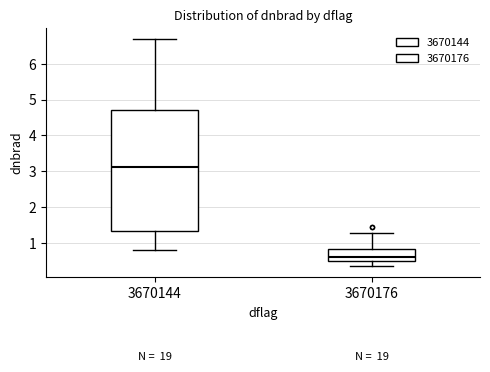

Reading left to right, transcribe this box plot: for each box, give where its median line is, the range the box spans, and where its two whiskers end, as read against the y-axis. The values are not printed on the chart, so give them approximately, as read against the axis.

3670144: median 3.1, box 1.3 to 4.7, whiskers 0.8 to 6.7
3670176: median 0.6, box 0.5 to 0.8, whiskers 0.4 to 1.3